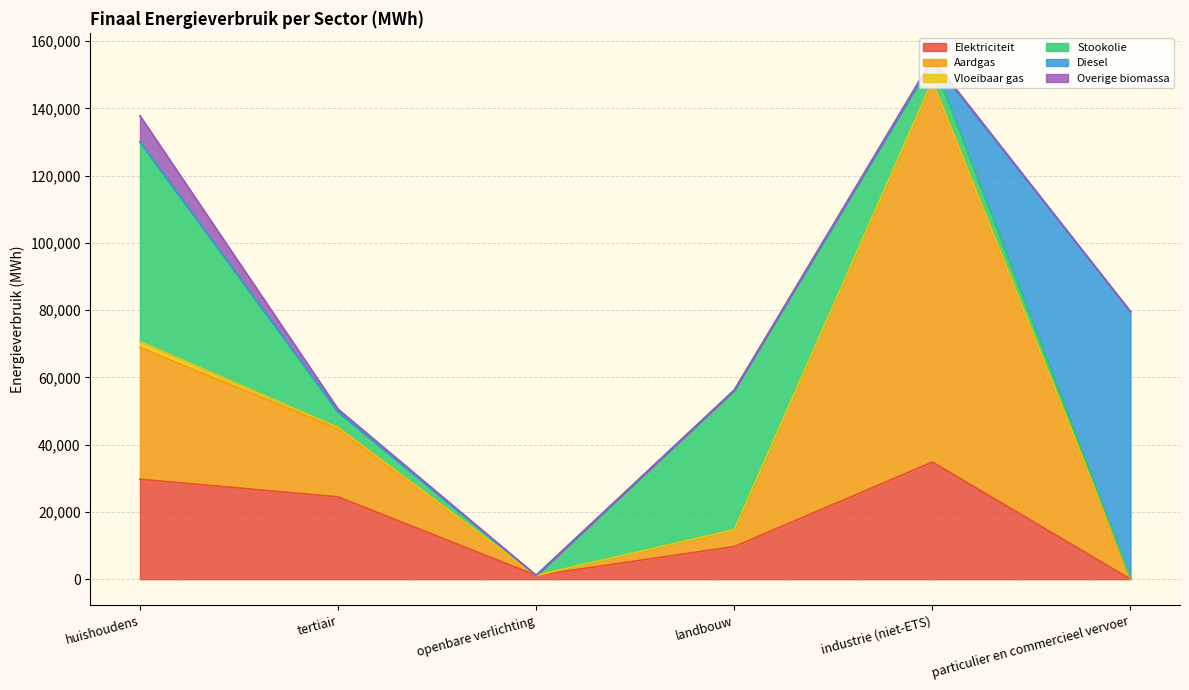

At particulier en commercieel vervoer, list the series in order from smallest to largest.

Stookolie, Overige biomassa, Elektriciteit, Aardgas, Vloeibaar gas, Diesel